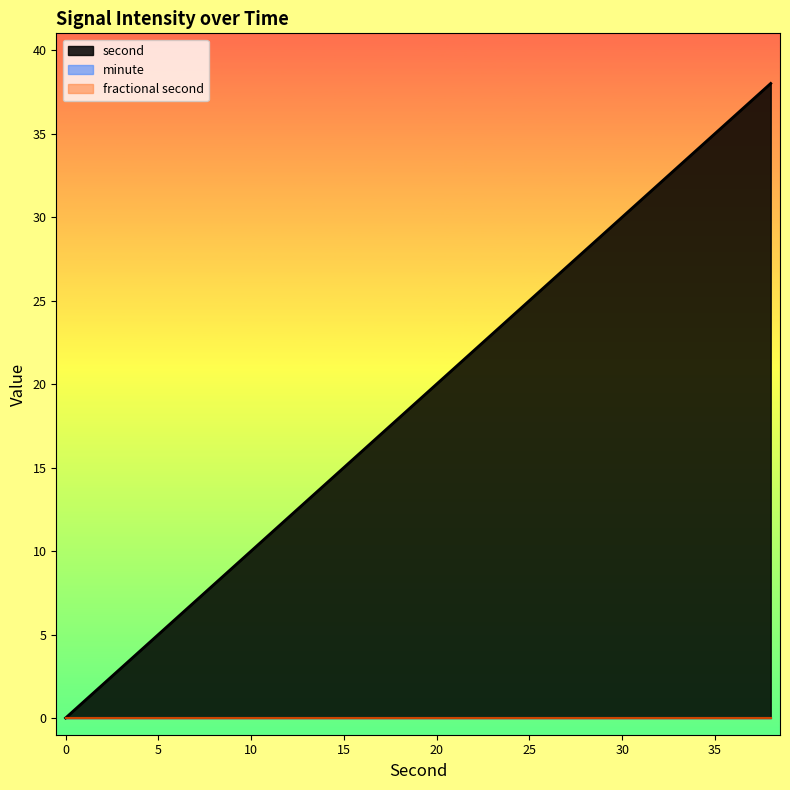

At how many categories does at least one series exceed 34?

2